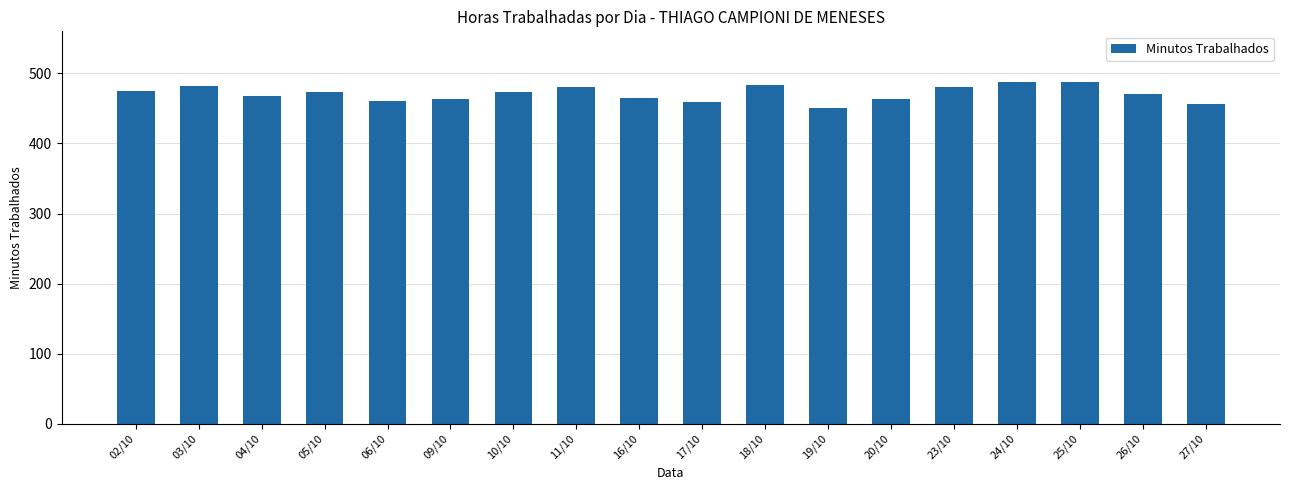

Where does the data first go above 473?

02/10